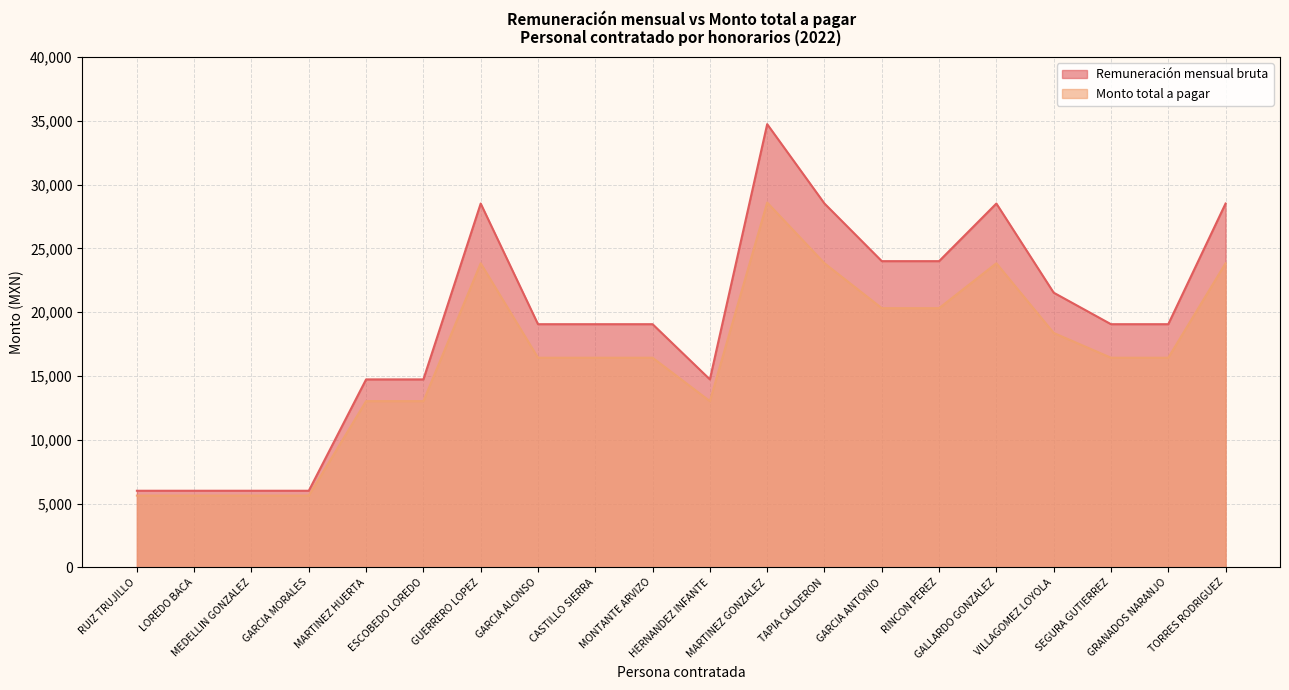

What are all the series names shown in the legend?

Remuneración mensual bruta, Monto total a pagar